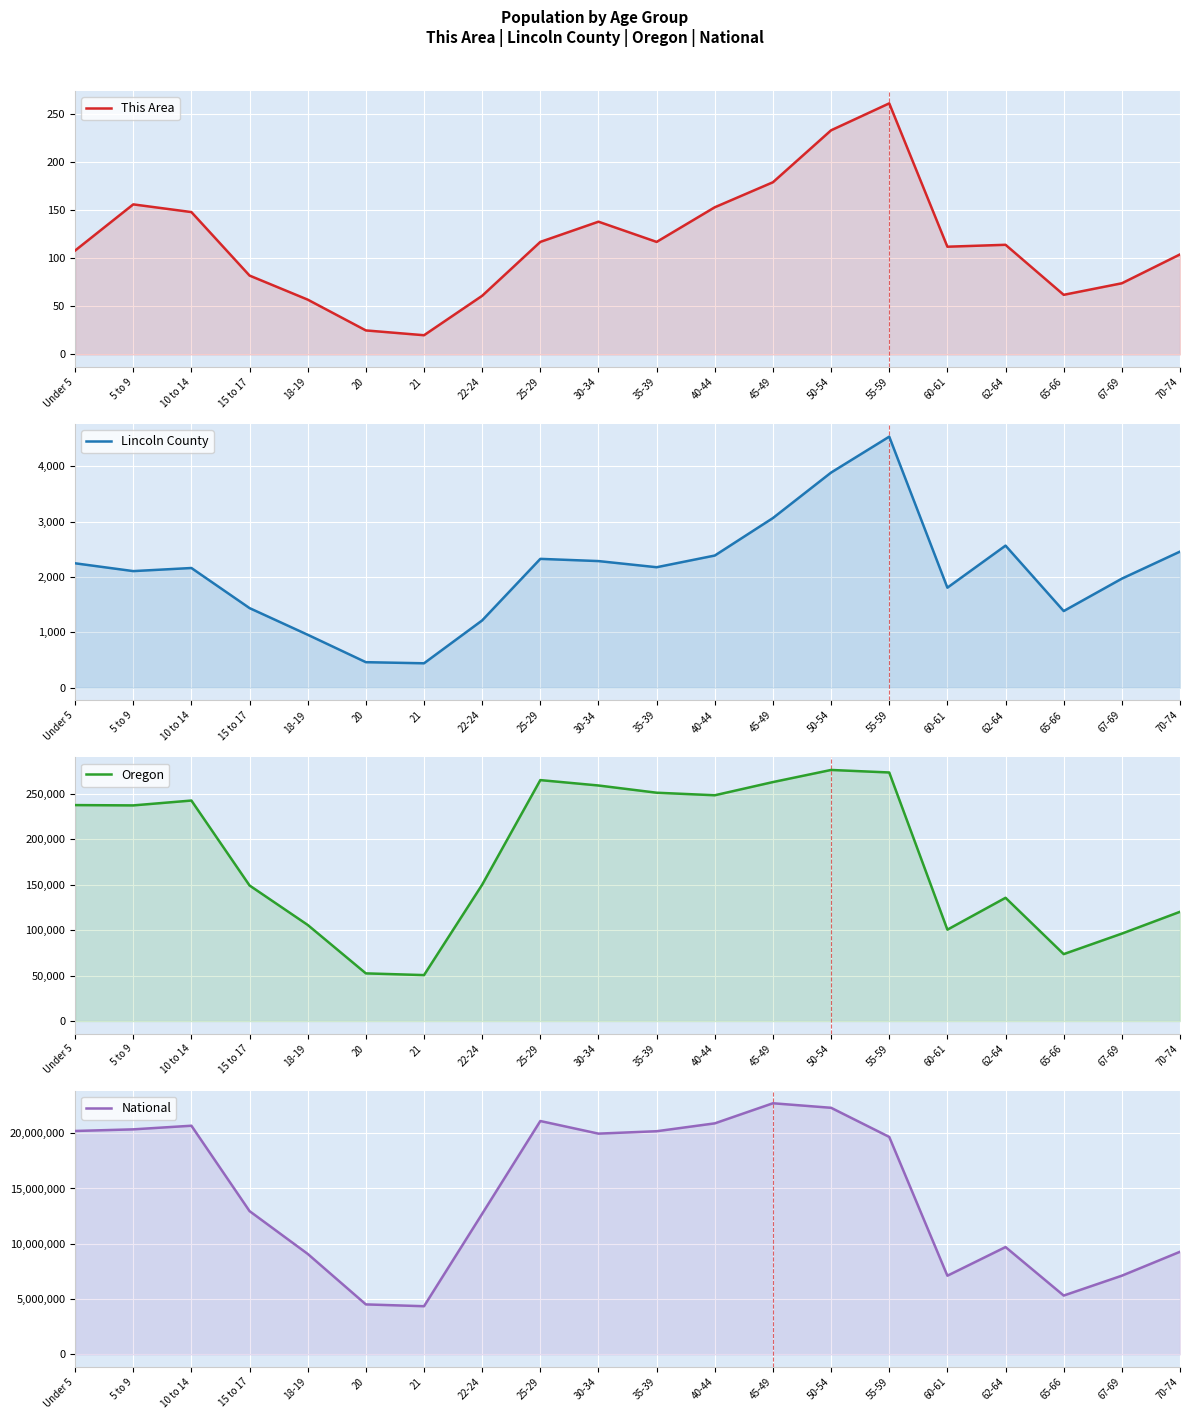

Is it true that Oregon equals 276196 at 50-54?

True